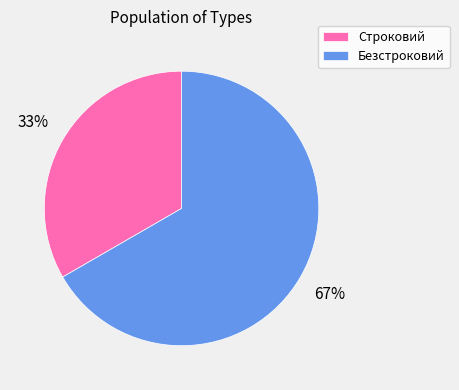

Is the sum of Безстроковий and Строковий greater than half?

Yes